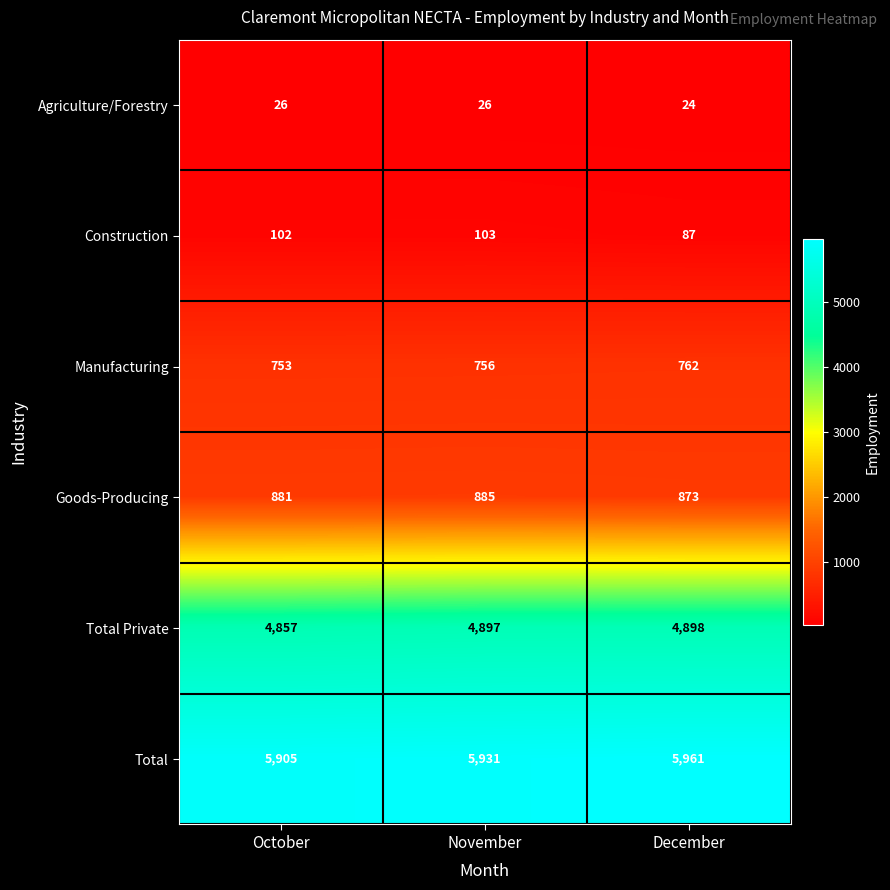

Which series has the largest total across all categories?

Total